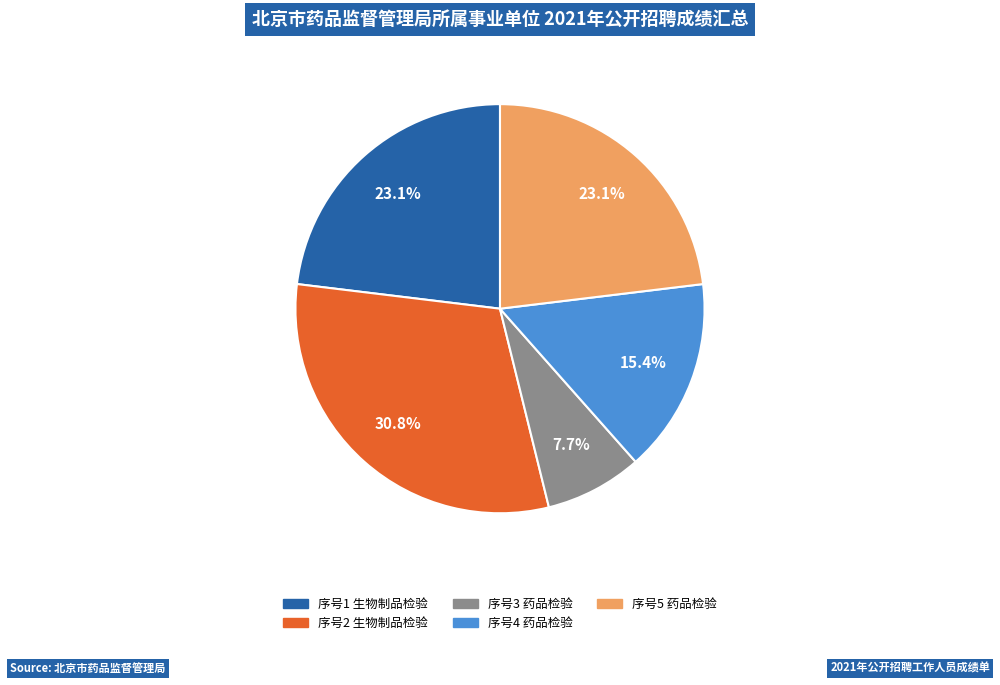

Which slice is the smallest?

序号3 药品检验